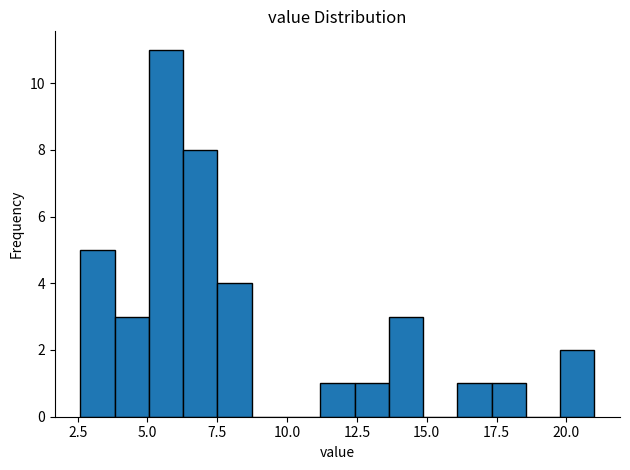

Read against the x-axis, roughly where is the centre of the tallest bar?

5.5